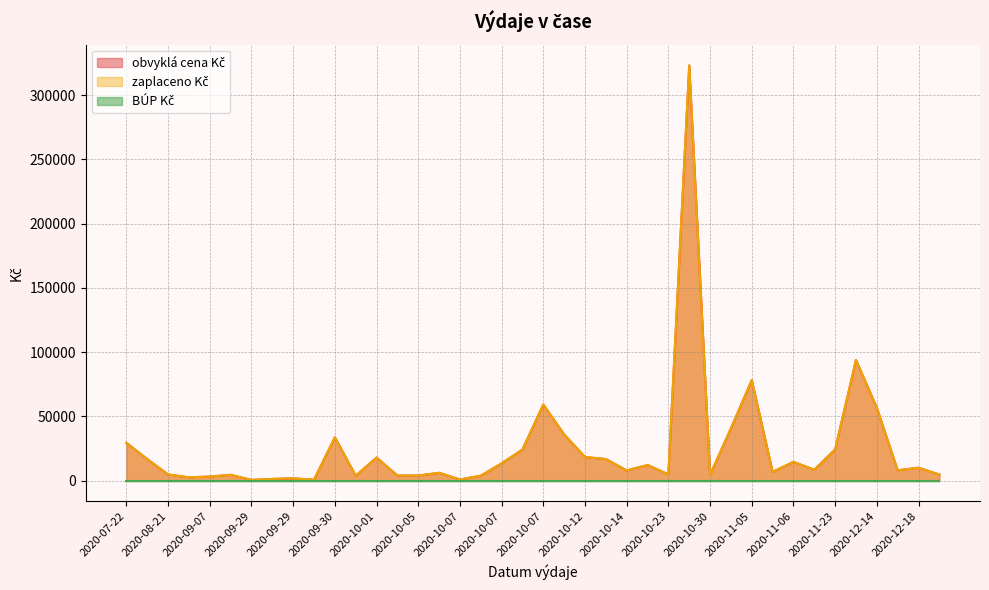

How many interior local valleys does the zaplaceno Kč series have?

12